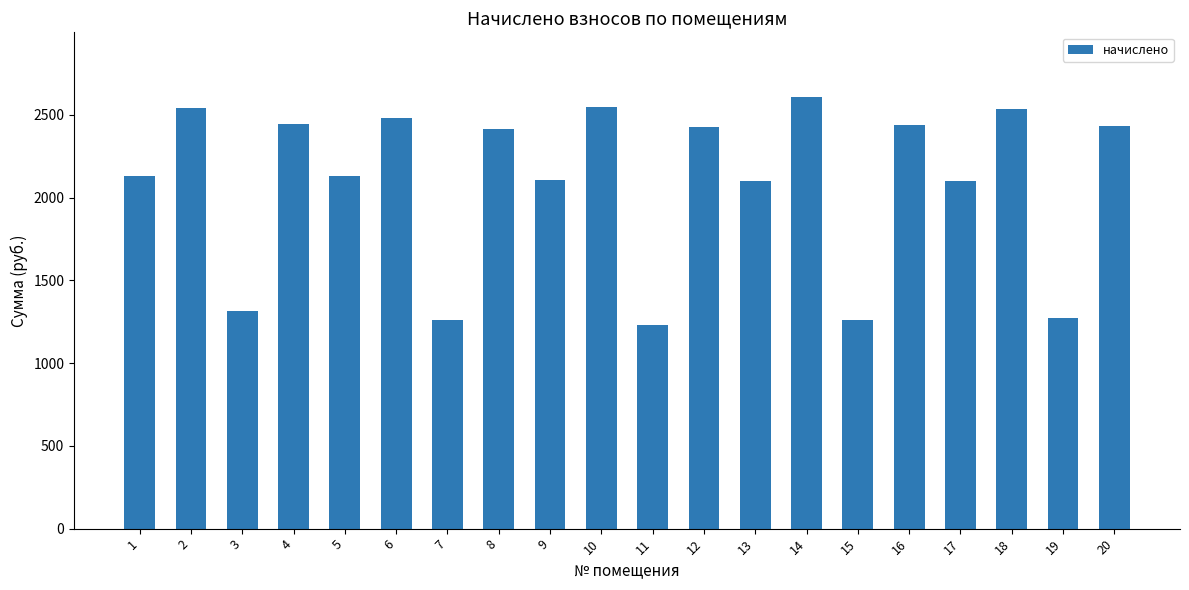

Is it true that the value at 6 is 840.3?

False